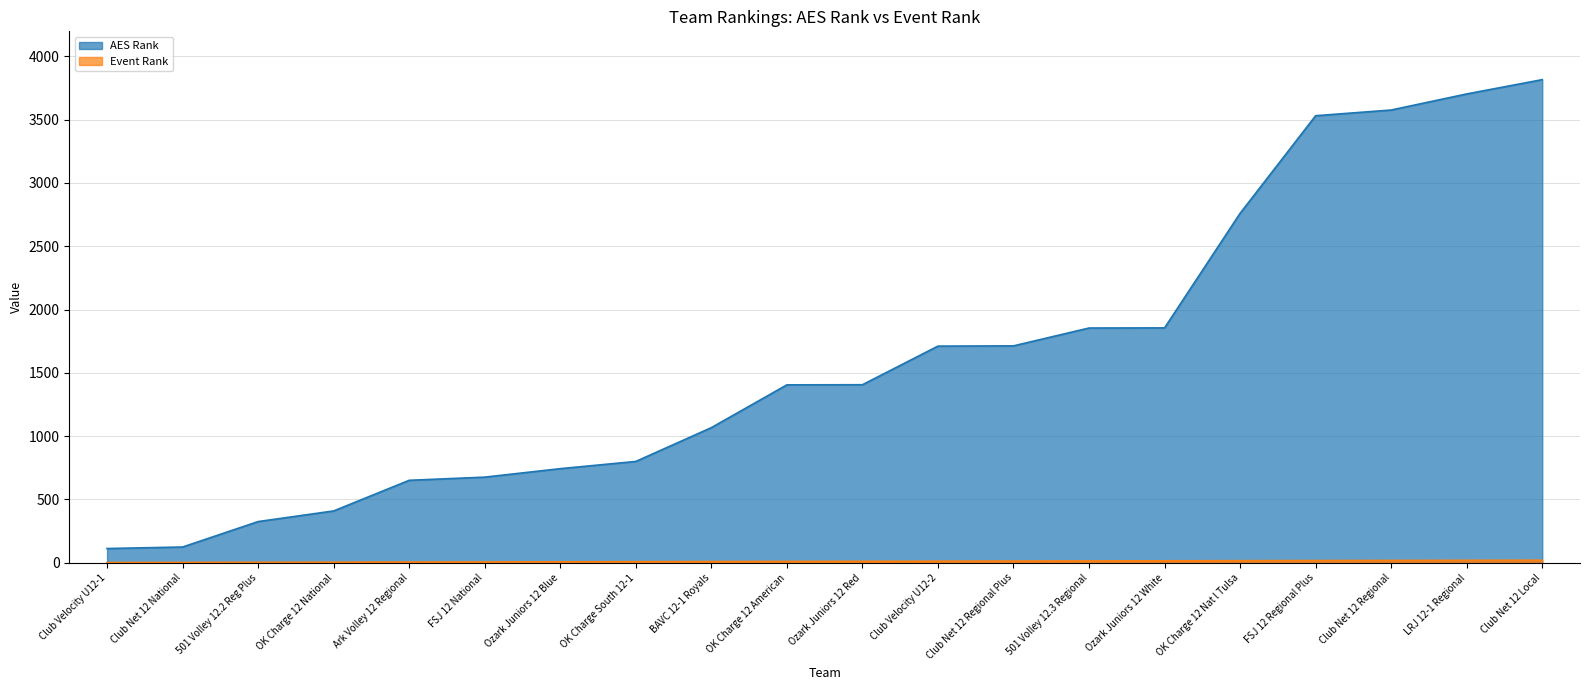

True or false: AES Rank and Event Rank intersect in this chart.

False